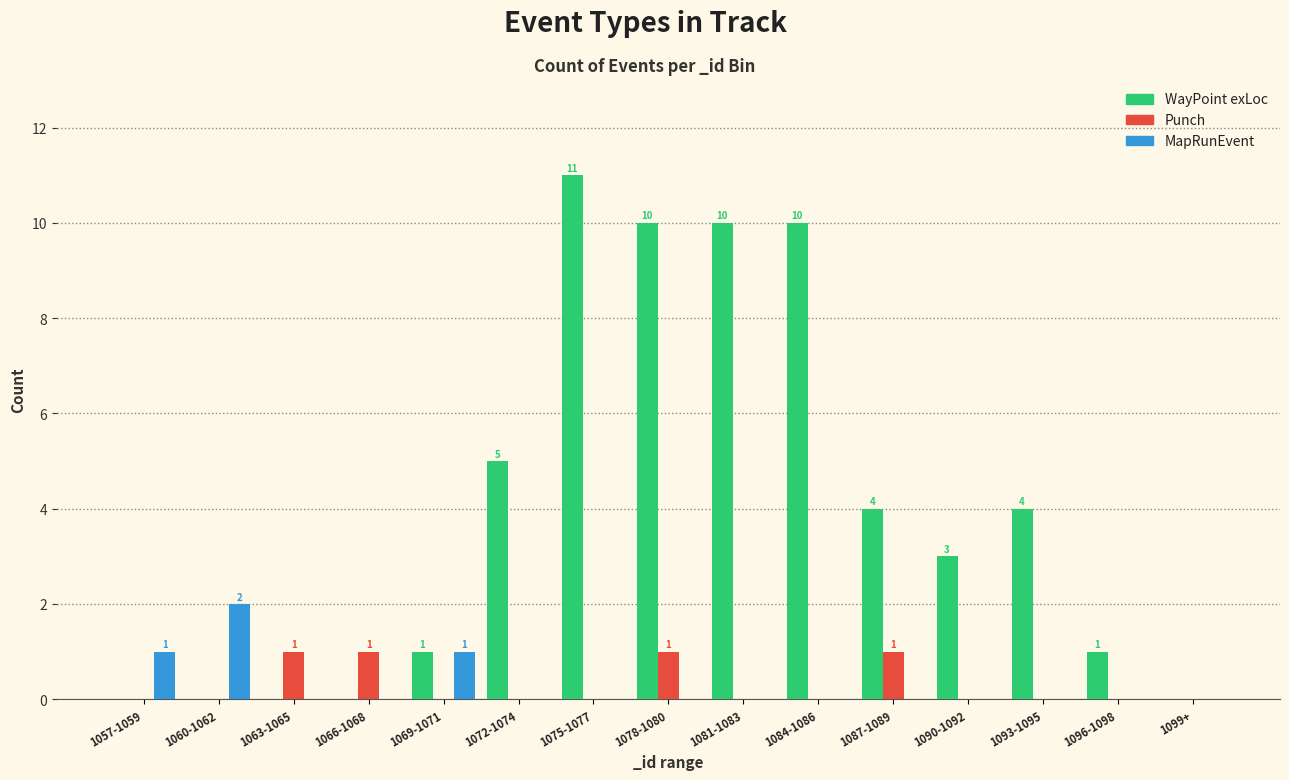

The WayPoint exLoc series shows 10 at 1078-1080. True or false?

True